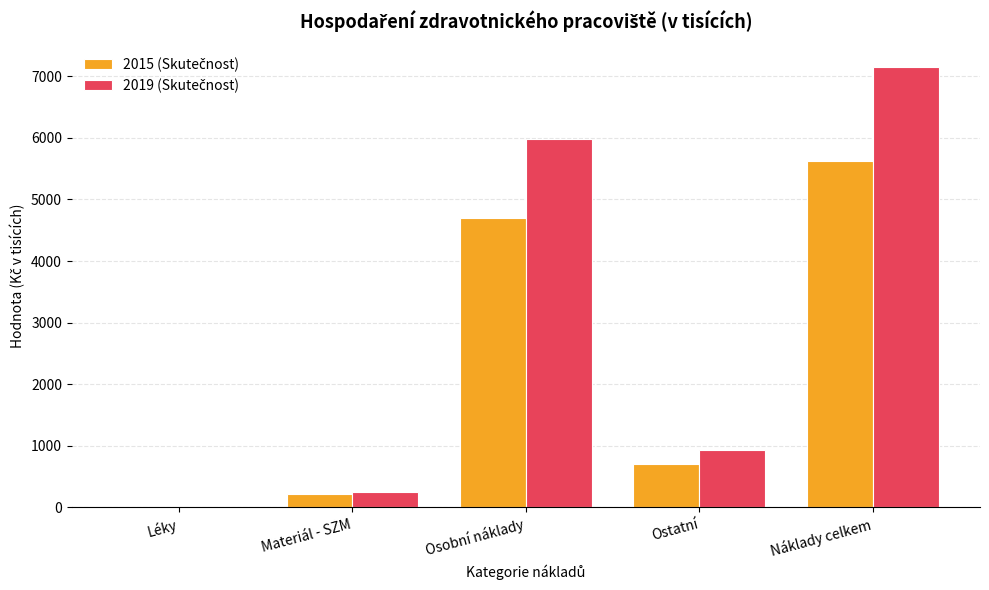

At which category does the chart reach its peak across all series?

Náklady celkem